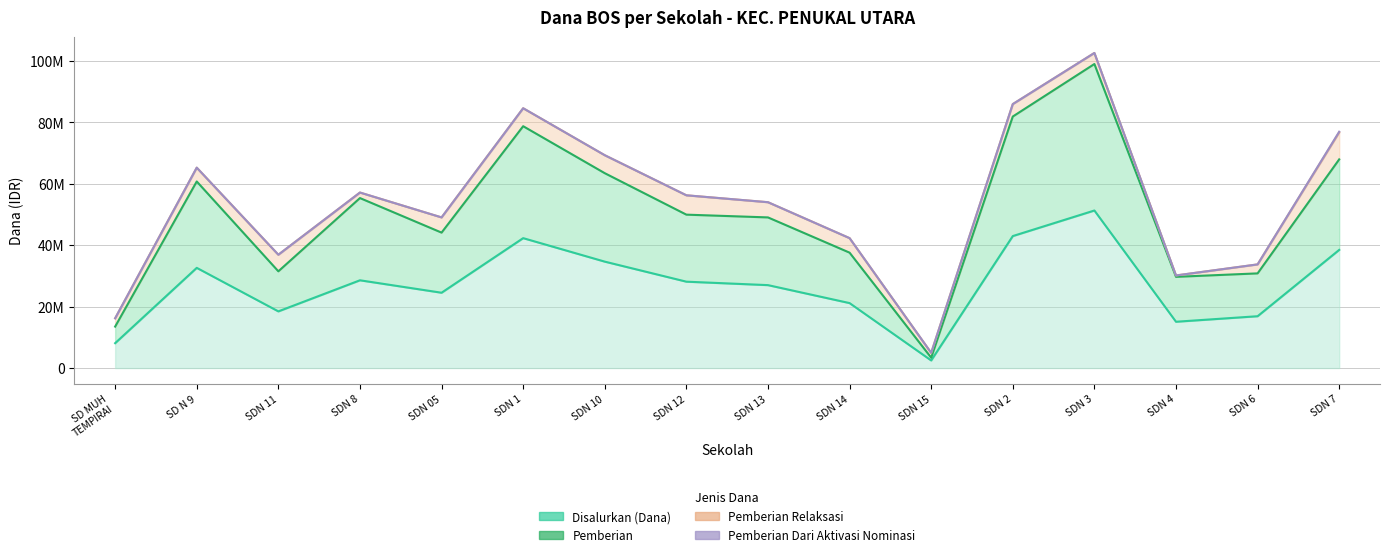

What is the minimum value for Pemberian?

3375000